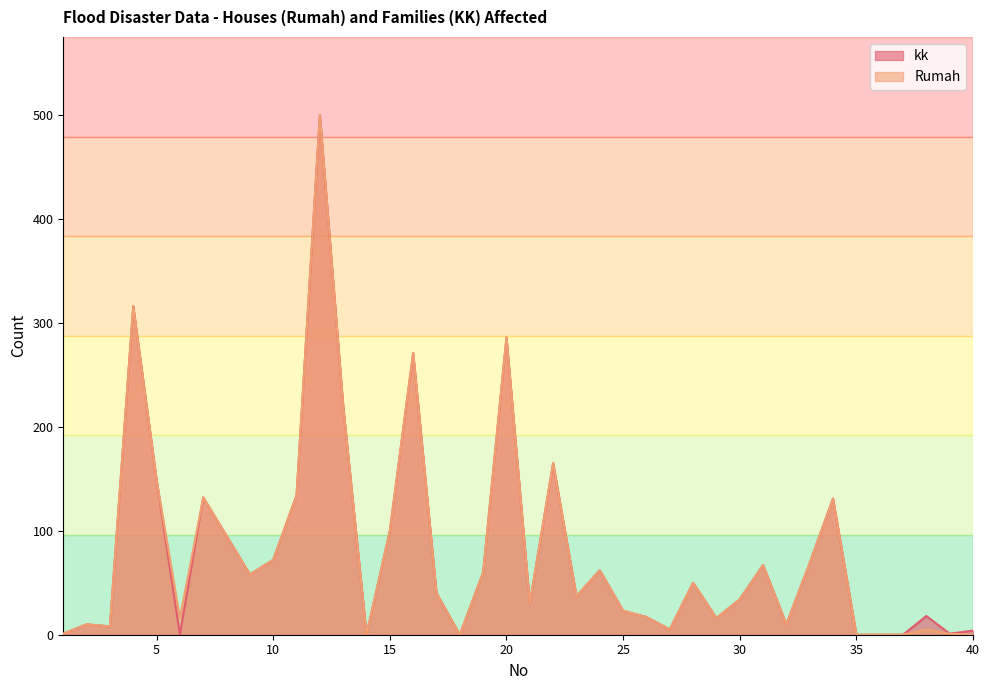

True or false: Rumah and kk cross at least once.

False